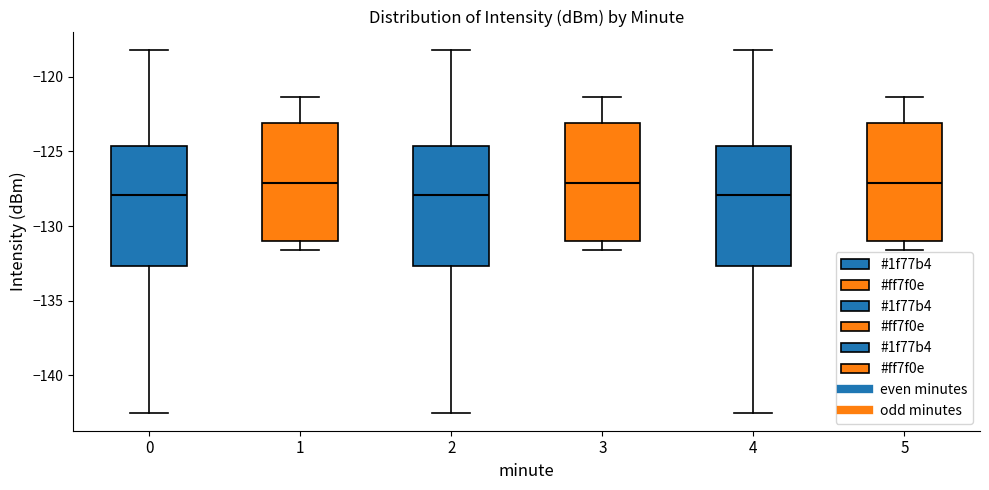

Reading left to right, read every box against the y-axis: the position of its median line, the range the box covers, and the ends of its whiskers. The values are not printed on the chart, so give them approximately, as read against the axis.

0: median -128.0, box -132.5 to -124.5, whiskers -142.5 to -118.0
1: median -127.0, box -131.0 to -123.0, whiskers -131.5 to -121.5
2: median -128.0, box -132.5 to -124.5, whiskers -142.5 to -118.0
3: median -127.0, box -131.0 to -123.0, whiskers -131.5 to -121.5
4: median -128.0, box -132.5 to -124.5, whiskers -142.5 to -118.0
5: median -127.0, box -131.0 to -123.0, whiskers -131.5 to -121.5